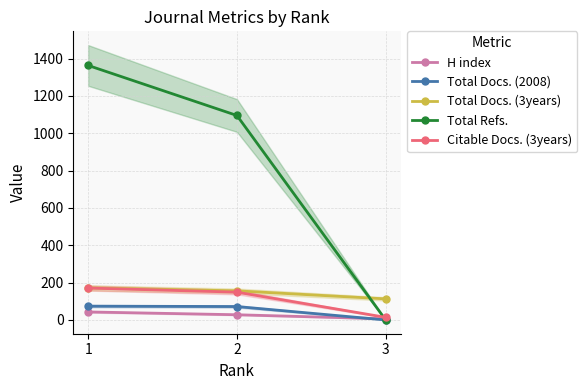

What is the maximum value shown in the chart?

1363